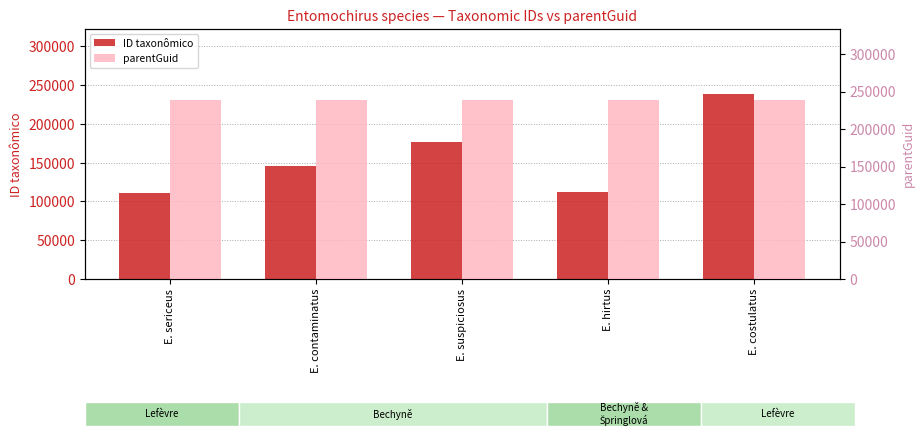

What is the greatest value displayed?

238840